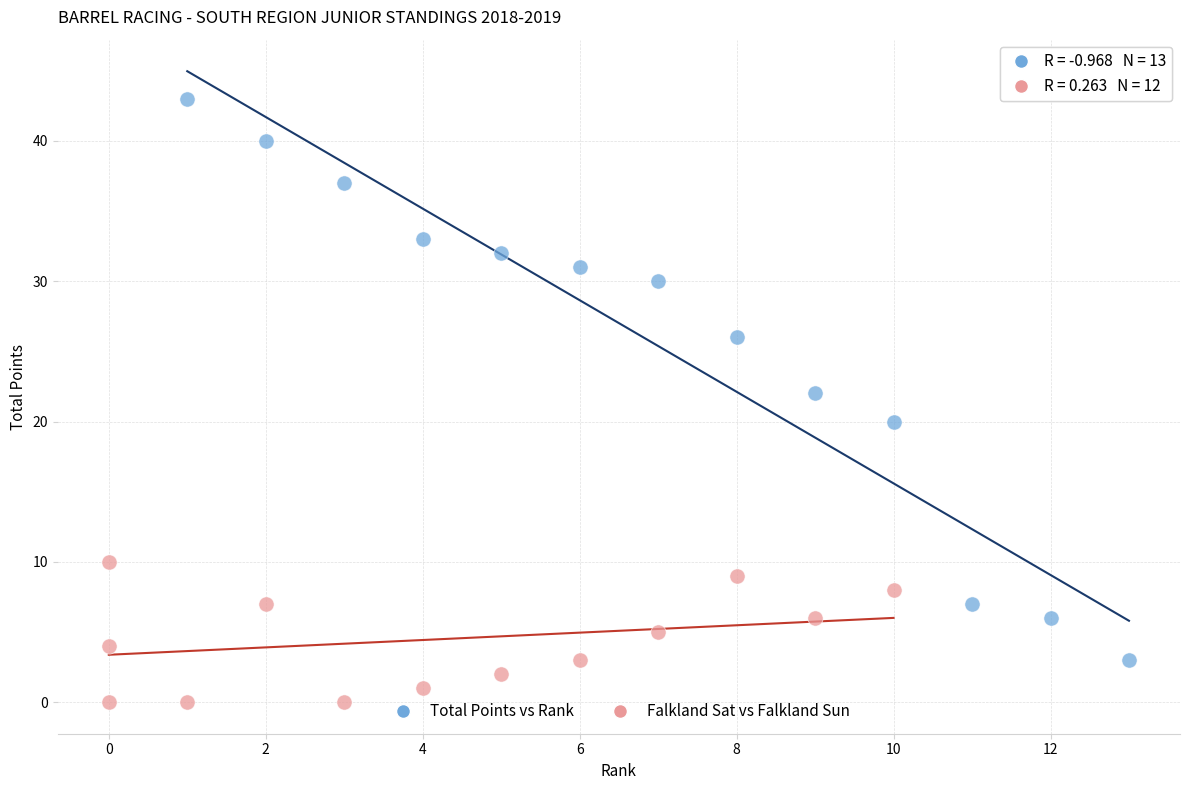

Which series reaches the minimum Y coordinate?

Falkland Sat vs Falkland Sun